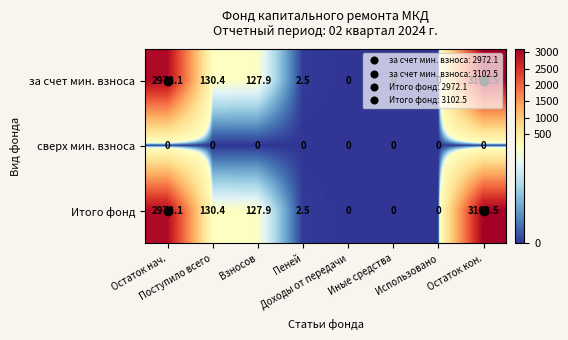

What is the sum of all за счет мин. взноса values?

6335.4